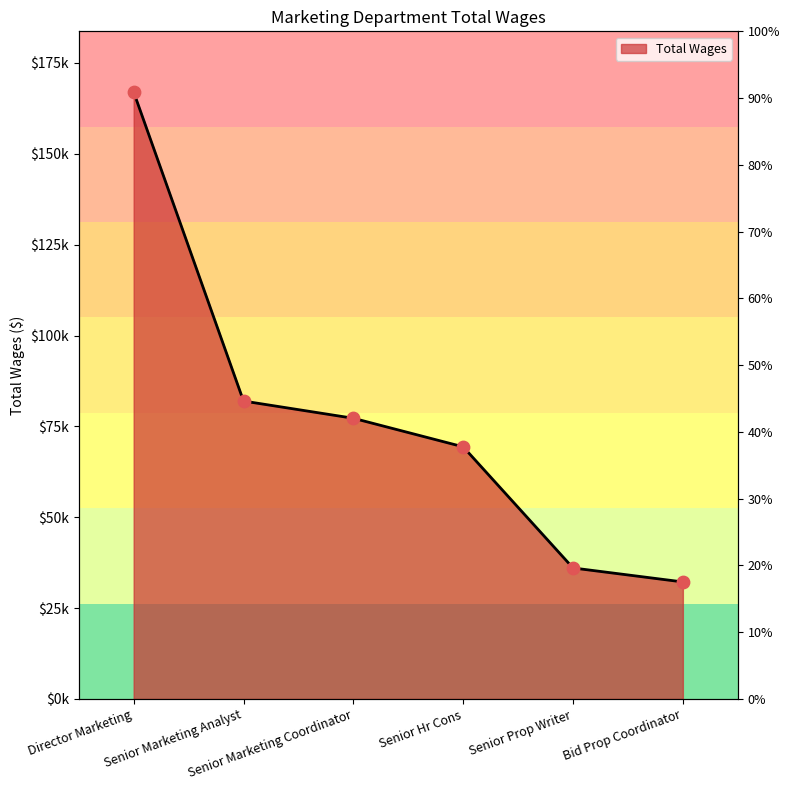

What is the ratio of the value at Director Marketing to the value at Senior Marketing Analyst?

2.0